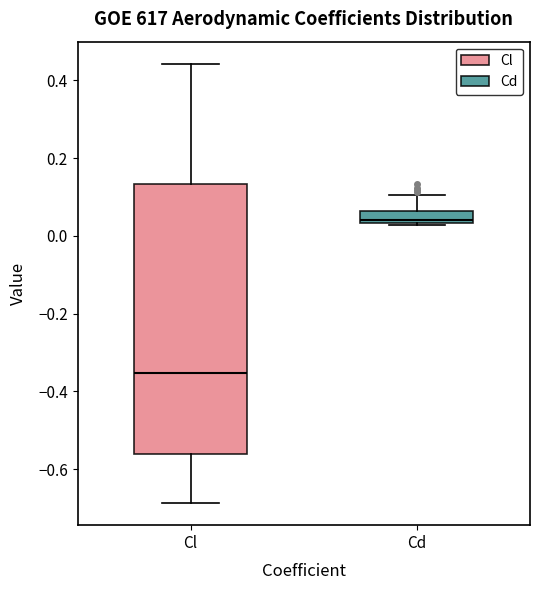

Comparing the boxes themselves (not the whiskers), which one is the tallest?

Cl